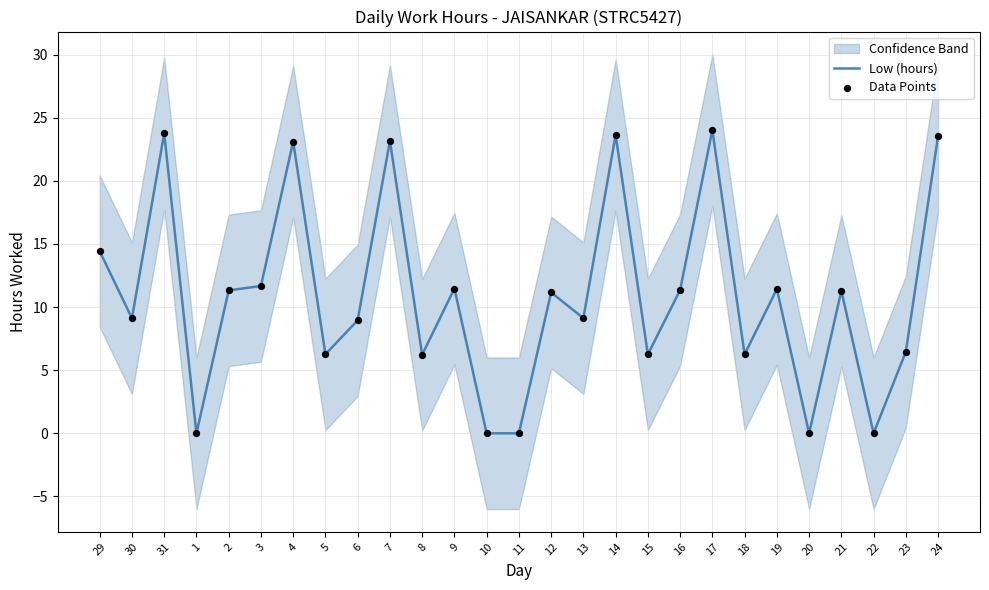

The value of Low (hours) at 9 is 3.7. True or false?

False